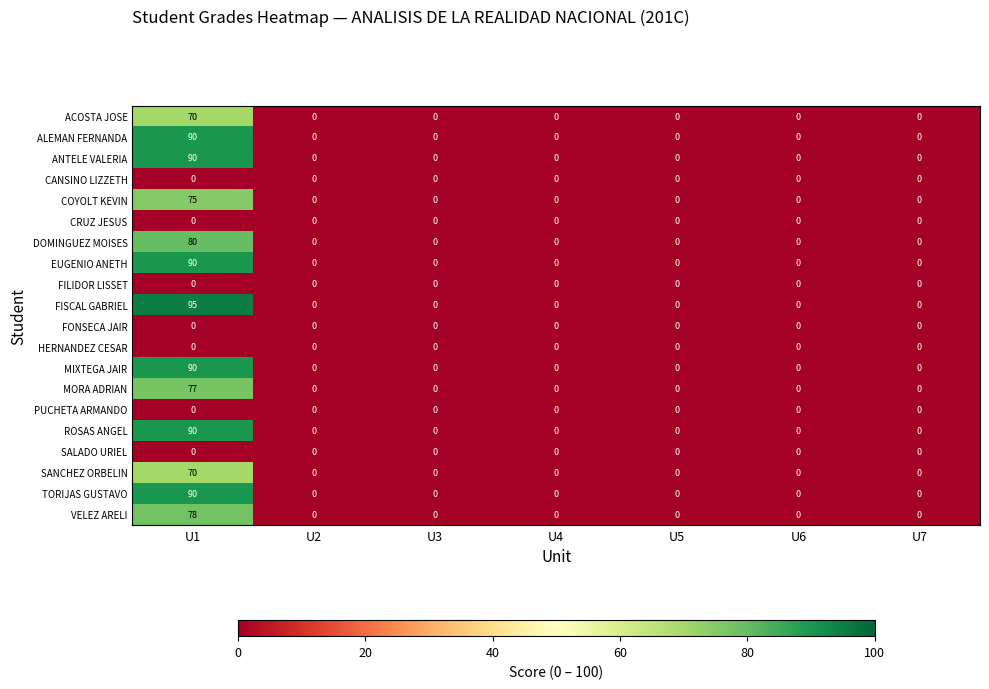

How many categories are shown in the chart?

7